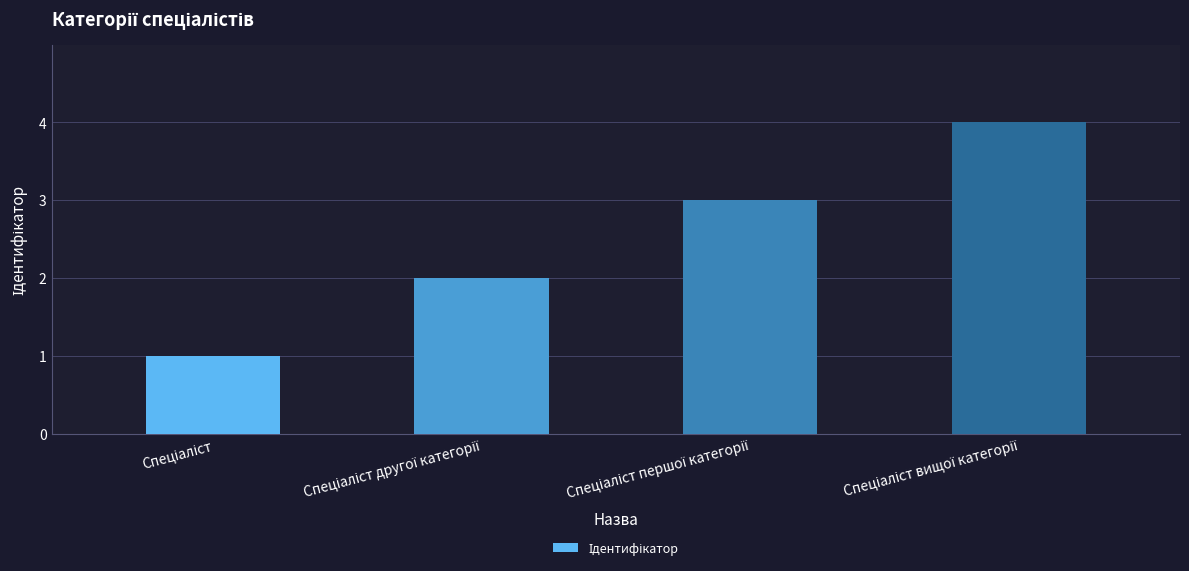

What is the sum of all values?

10